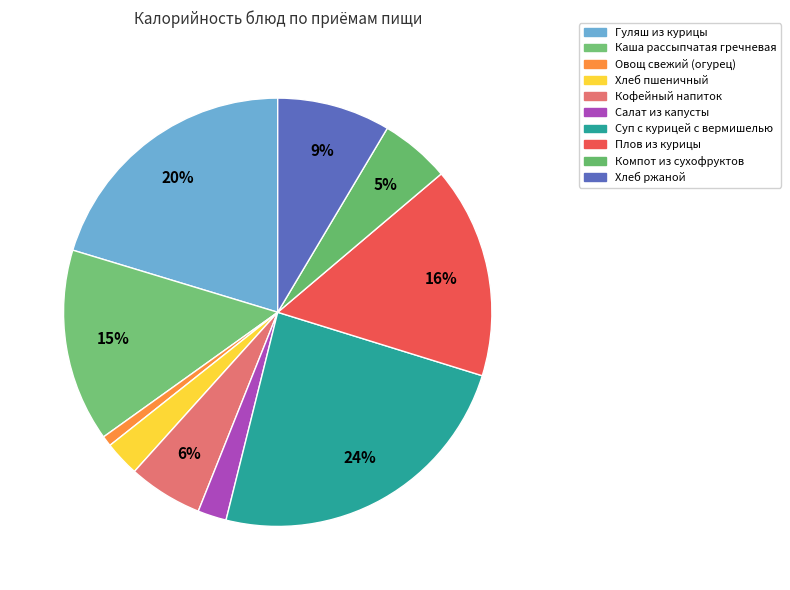

To the nearest percent, what percentage of the pie is Хлеб ржаной?

9%